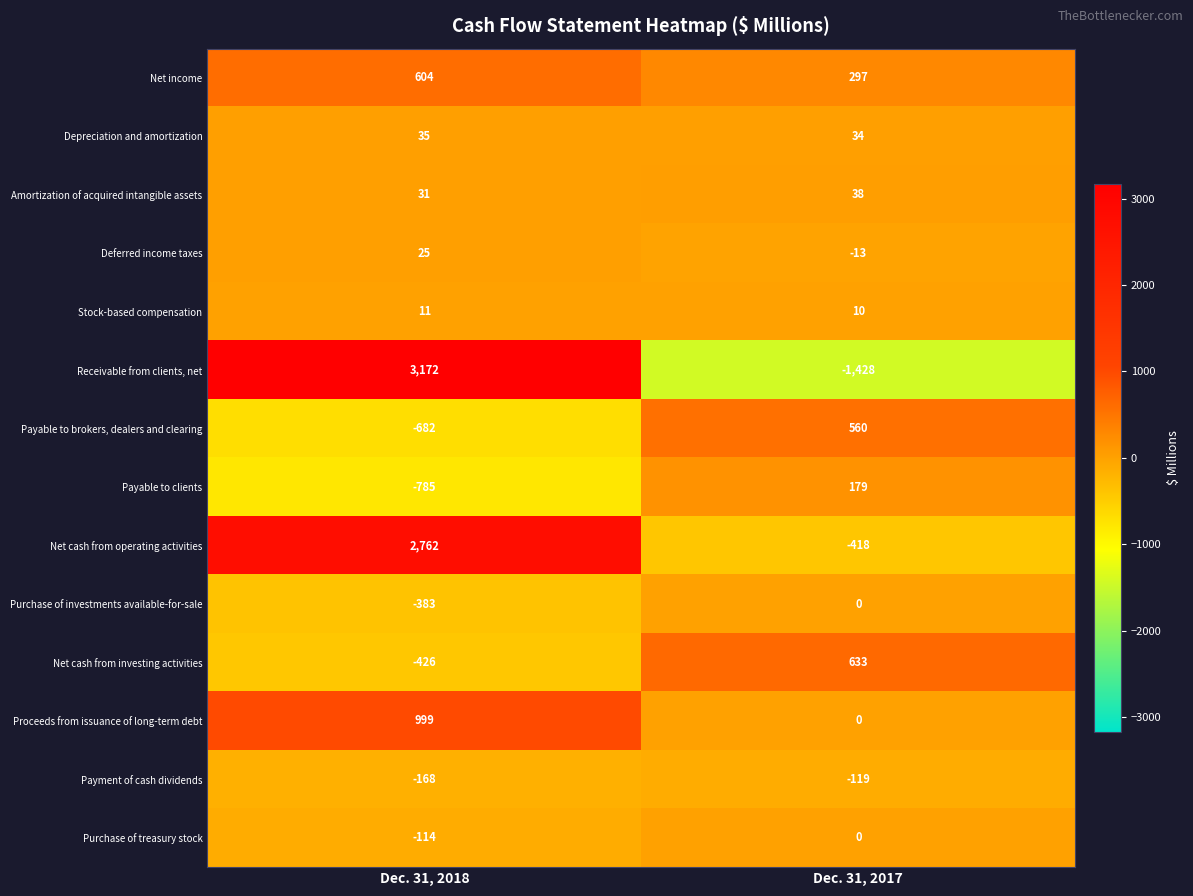

What is the average value of the Net cash from investing activities series?

104